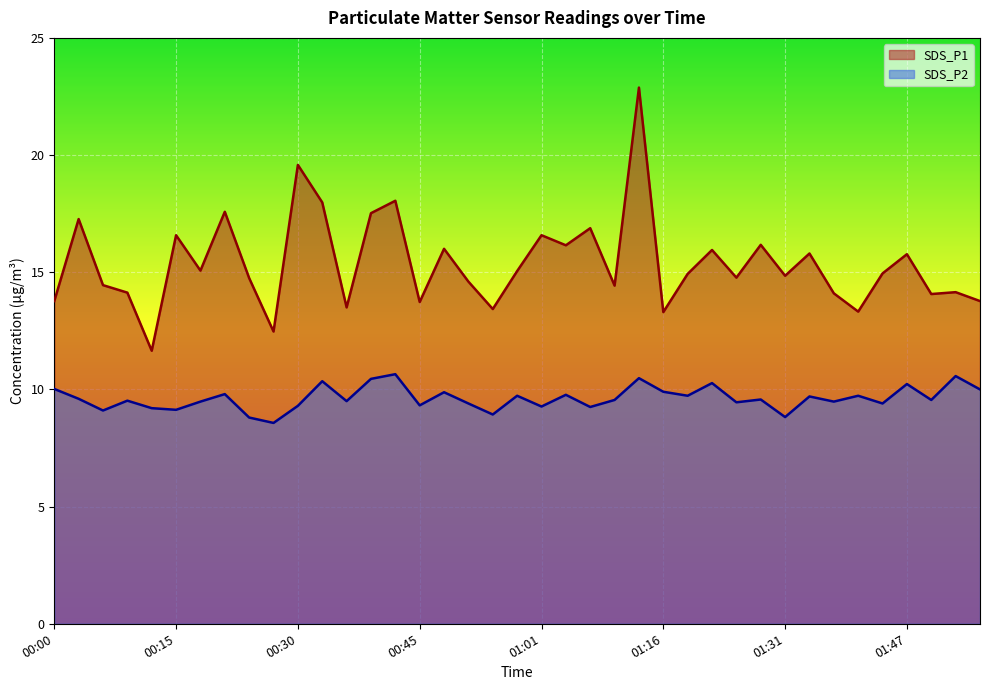

What is the difference between the SDS_P1 values at 01:44 and 01:07?

1.9